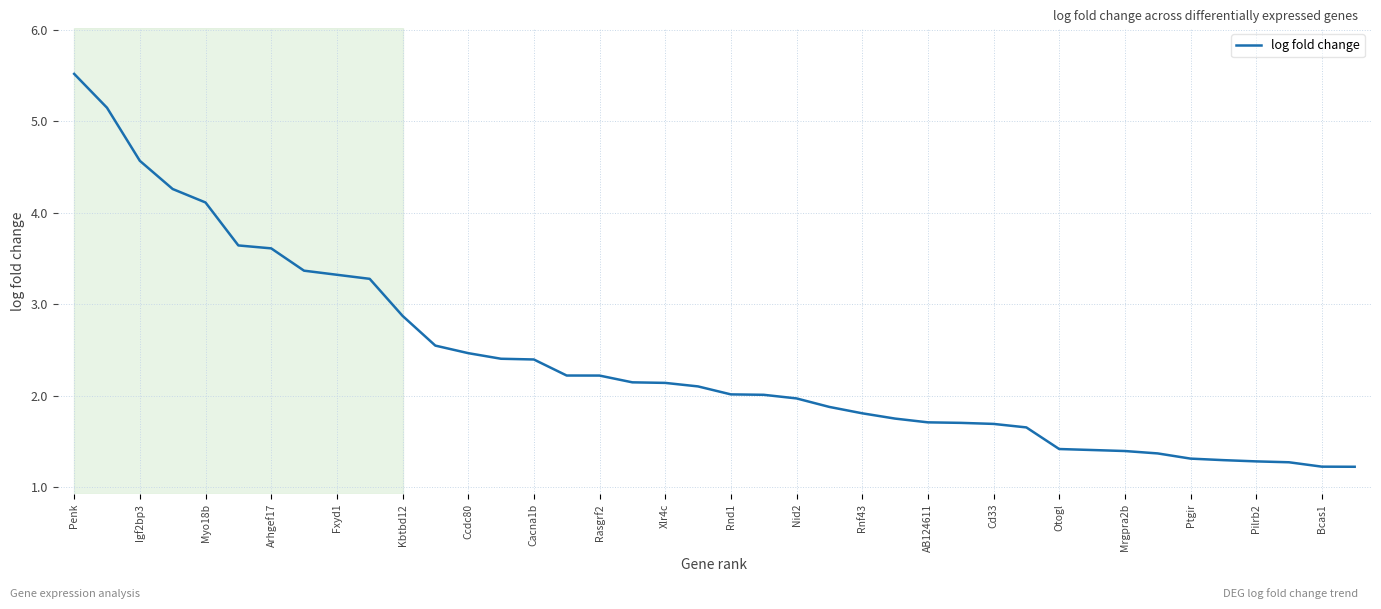

What is the difference between the maximum and minimum values?

4.3